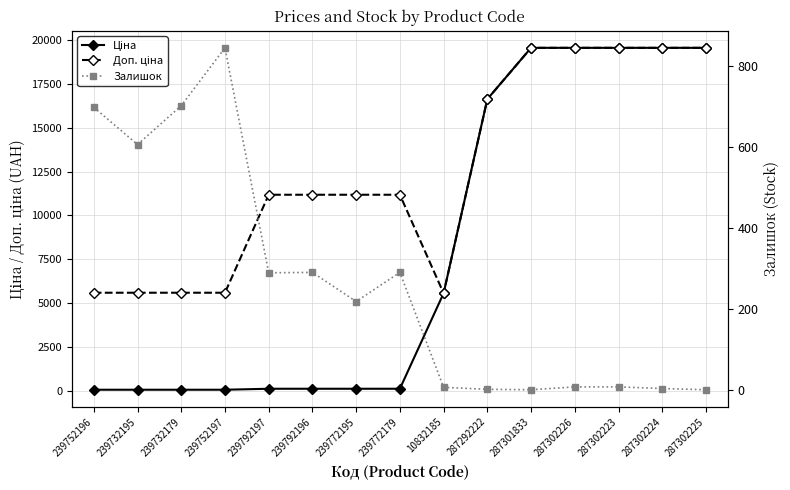

What is the value of the Ціна point at the 6th from the left?

111.8